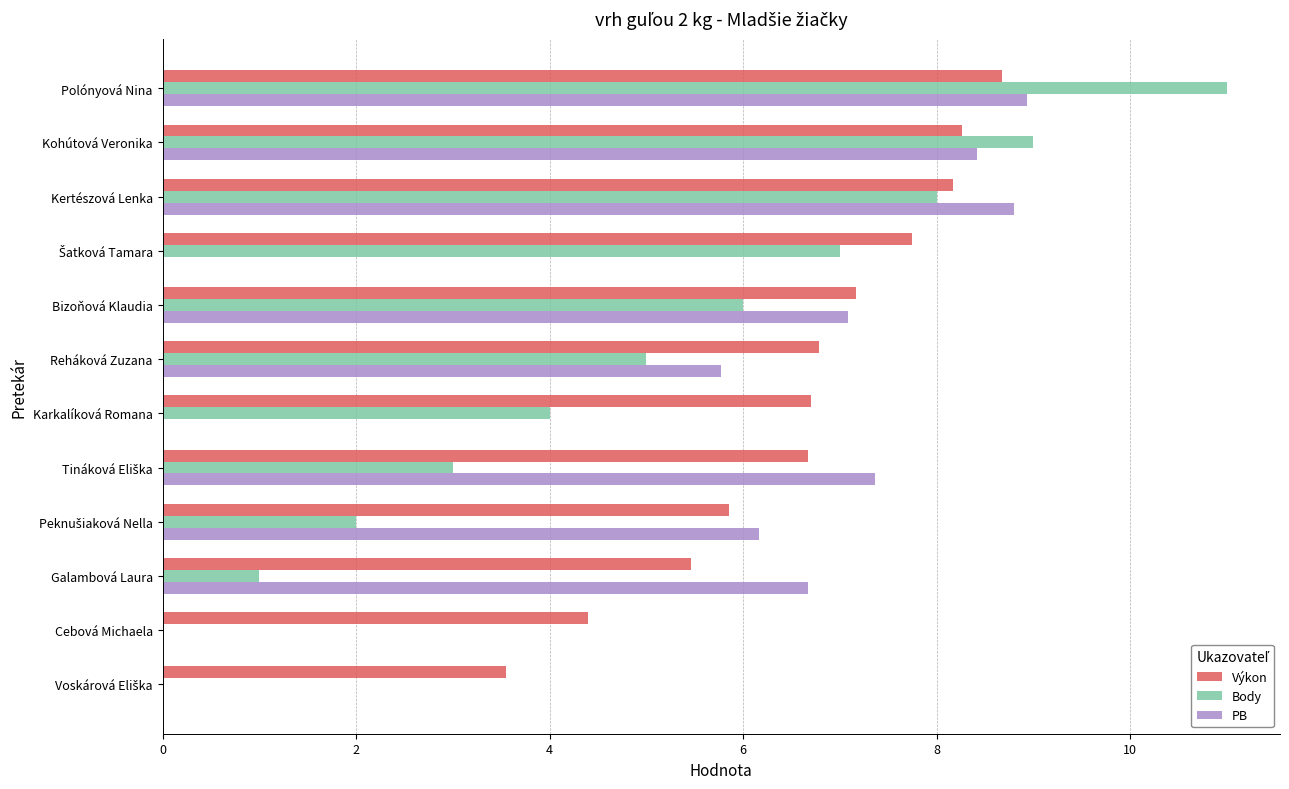

True or false: Body has a value of 1.0 at Galambová Laura.

True